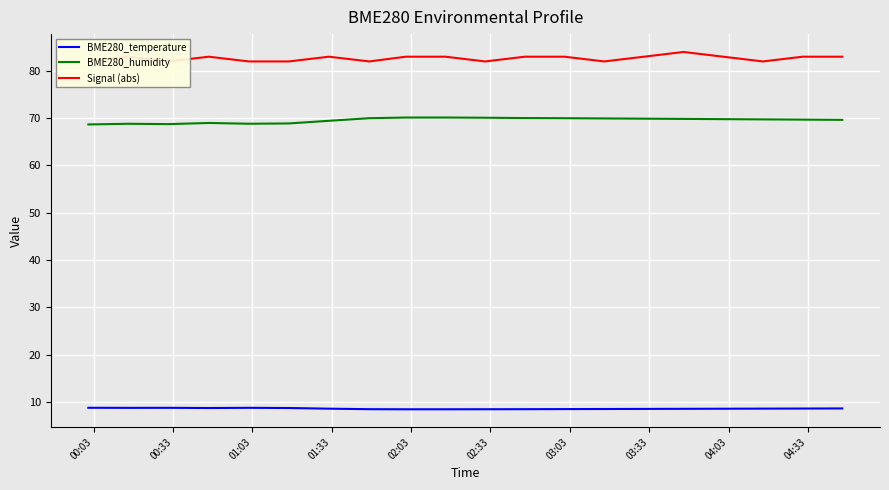

True or false: BME280_humidity and BME280_temperature intersect in this chart.

False